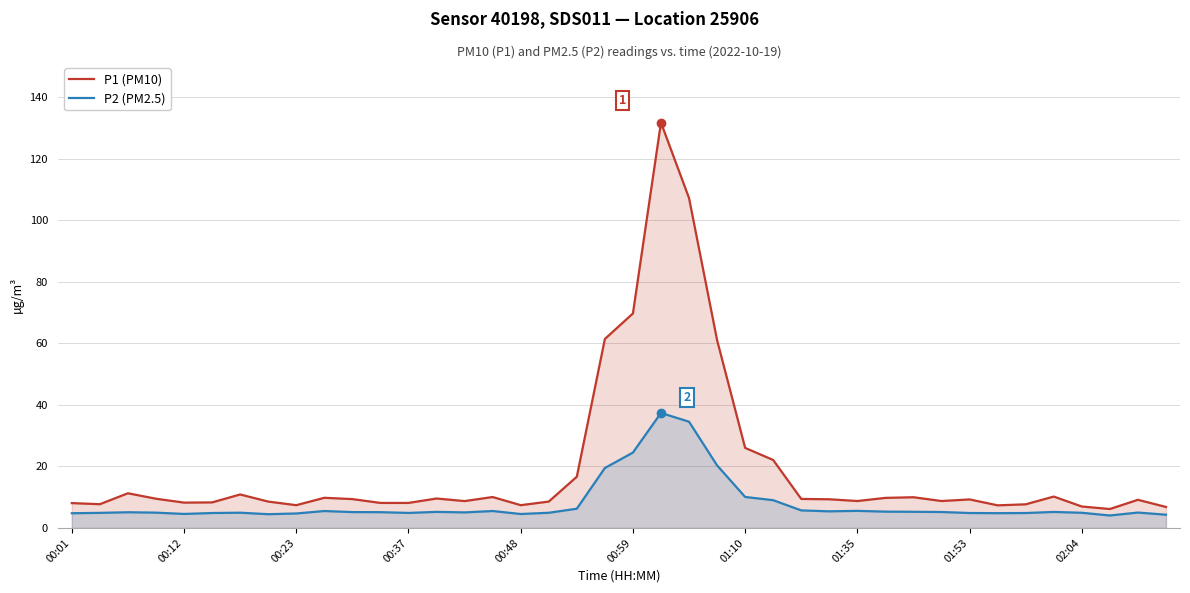

What is the approximate value of P1 (PM10) at 22?

107.2